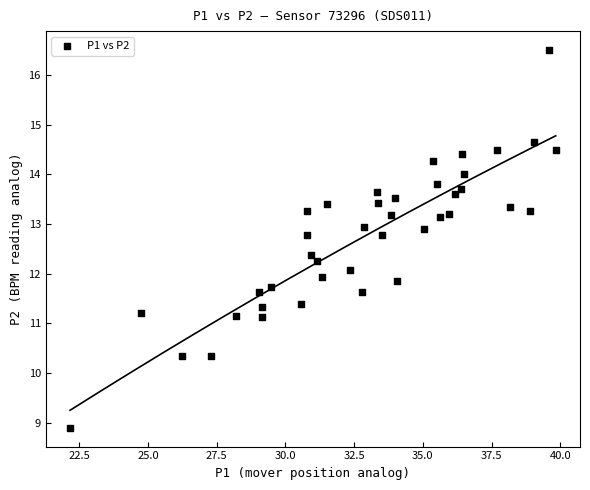

What is the range of Y values (max minus min)?

7.6